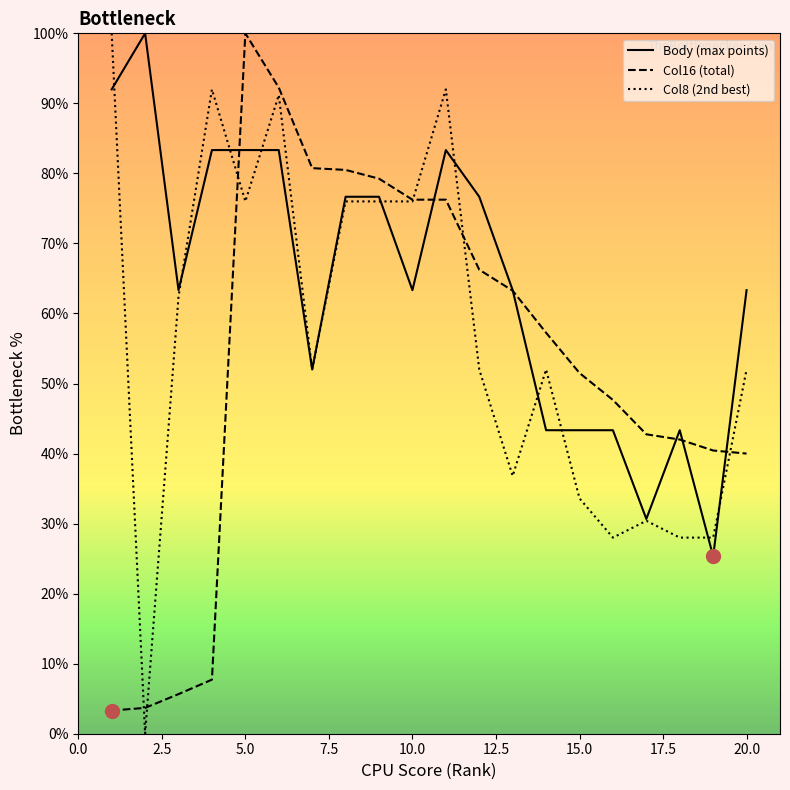

What is the maximum value for Col8 (2nd best)?

100.0